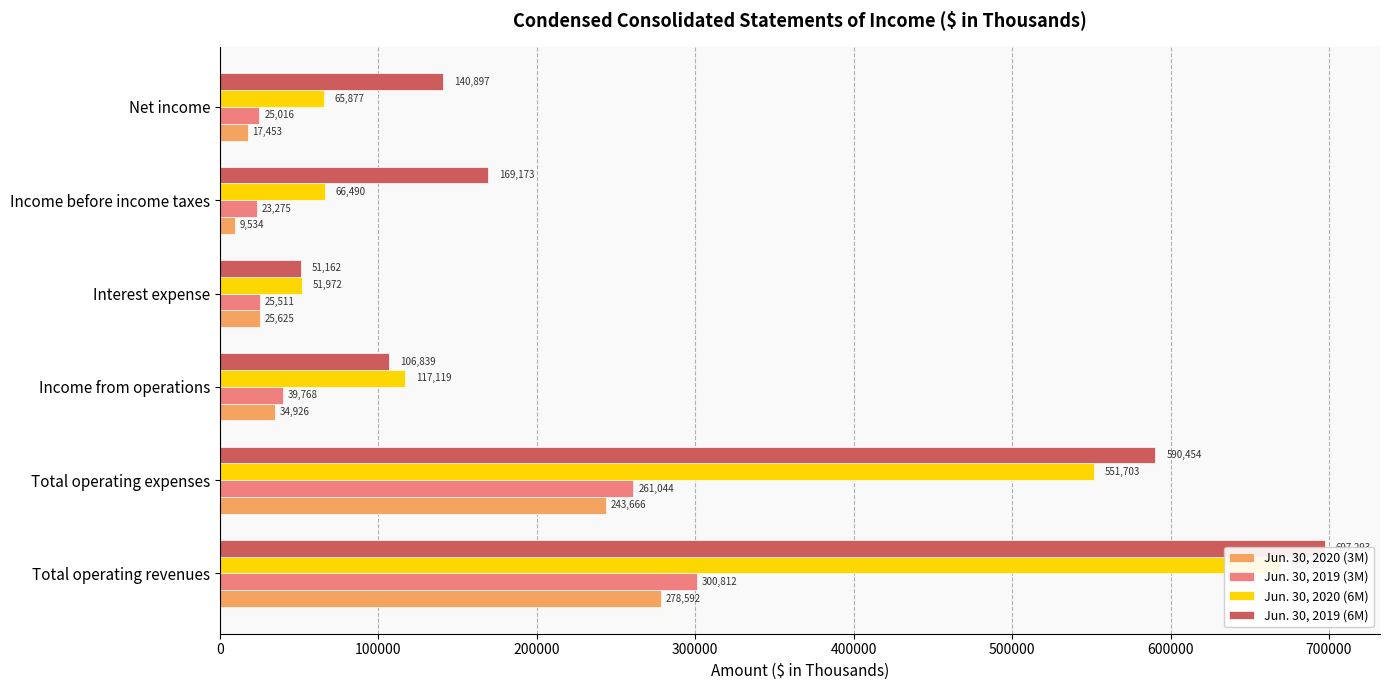

Reading left to right, transcribe all the data shown in this chart.

Jun. 30, 2020 (3M): 278592	243666	34926	25625	9534	17453
Jun. 30, 2019 (3M): 300812	261044	39768	25511	23275	25016
Jun. 30, 2020 (6M): 668822	551703	117119	51972	66490	65877
Jun. 30, 2019 (6M): 697293	590454	106839	51162	169173	140897